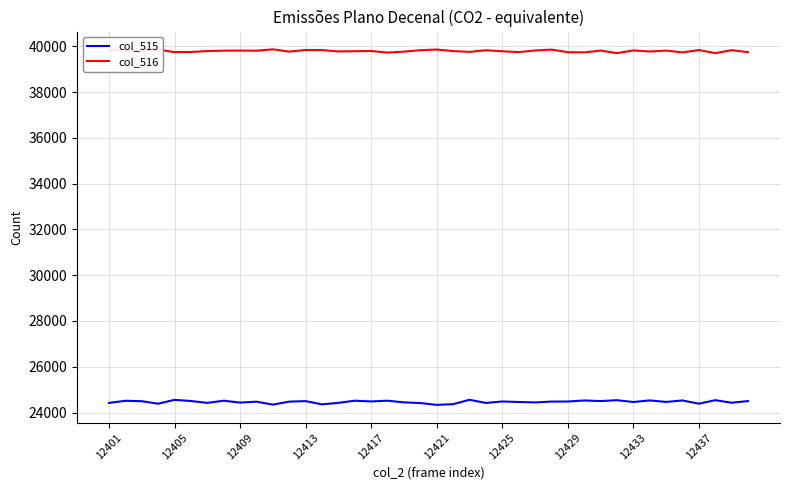

What is the maximum value for col_516?

39865